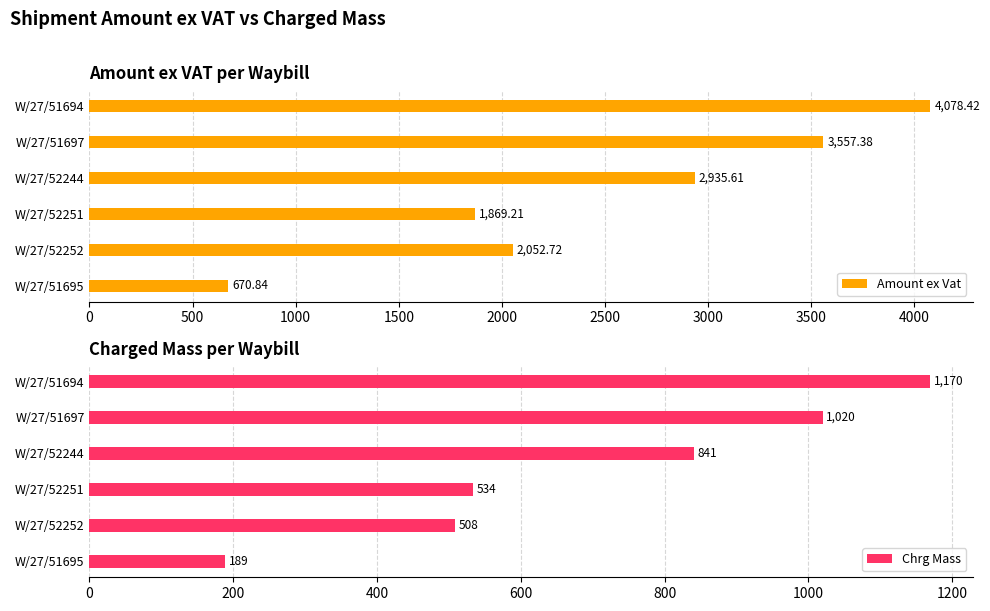

What is the difference between the maximum and minimum values in the Chrg Mass series?

981